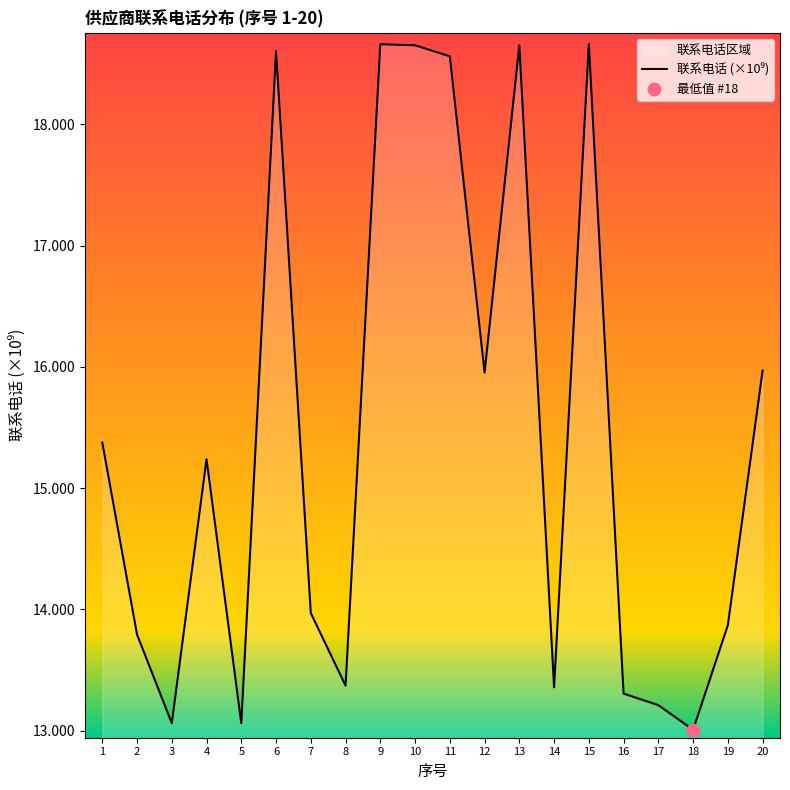

Between 19 and 7, which is larger?

7